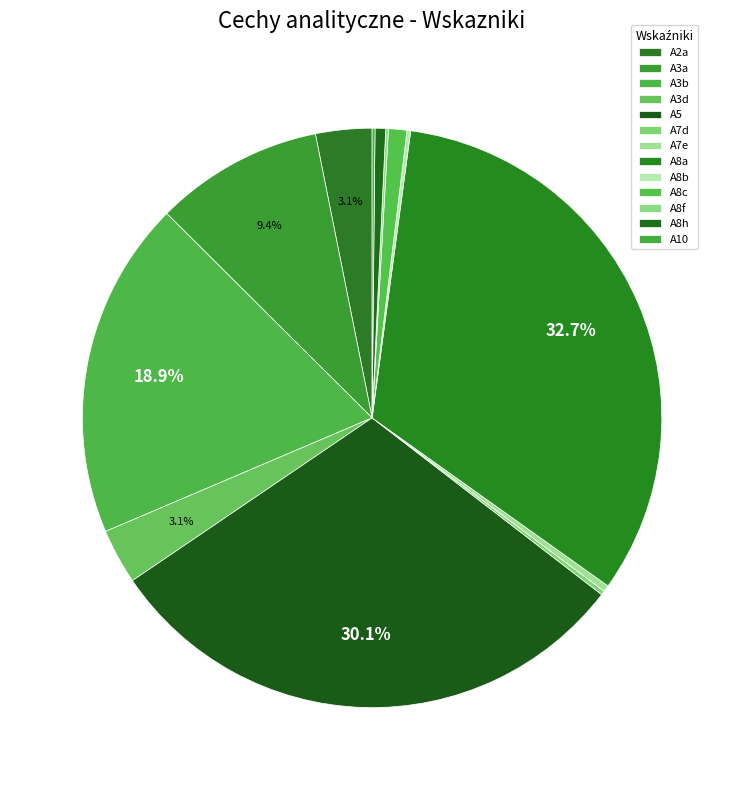

To the nearest percent, what is the average slice percentage?

8%